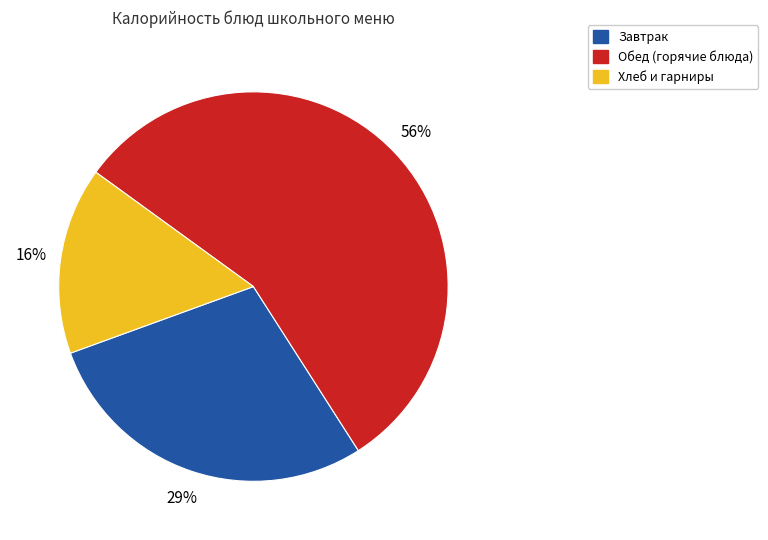

What is the ratio of the value at Завтрак to the value at Обед (горячие блюда)?

0.5